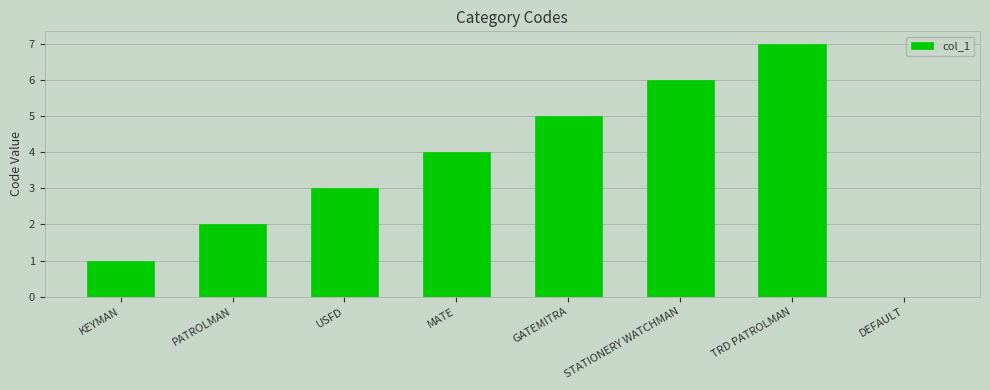

Reading right to left, transcribe all the data shown in this chart.

DEFAULT=0	TRD PATROLMAN=7	STATIONERY WATCHMAN=6	GATEMITRA=5	MATE=4	USFD=3	PATROLMAN=2	KEYMAN=1